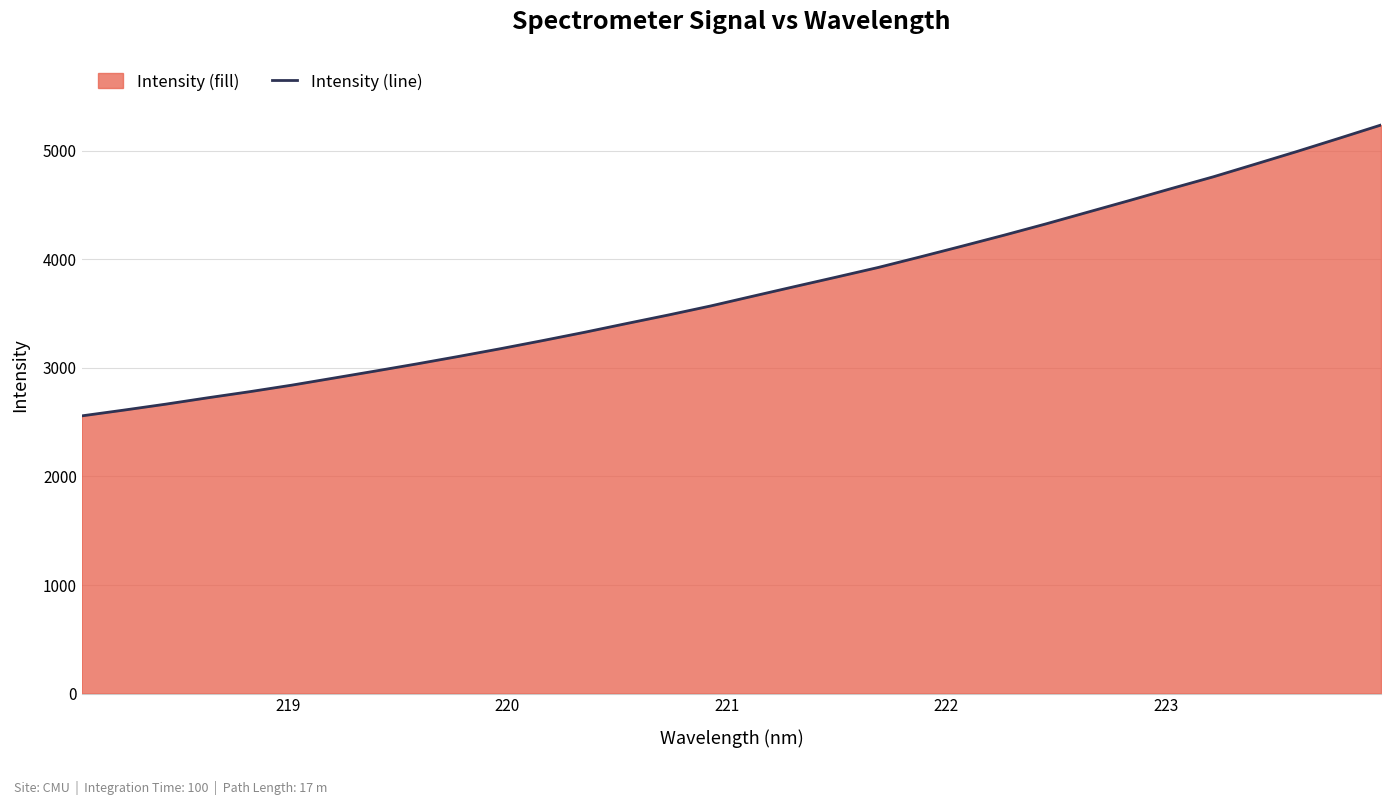

What is the greatest value displayed?

5237.9